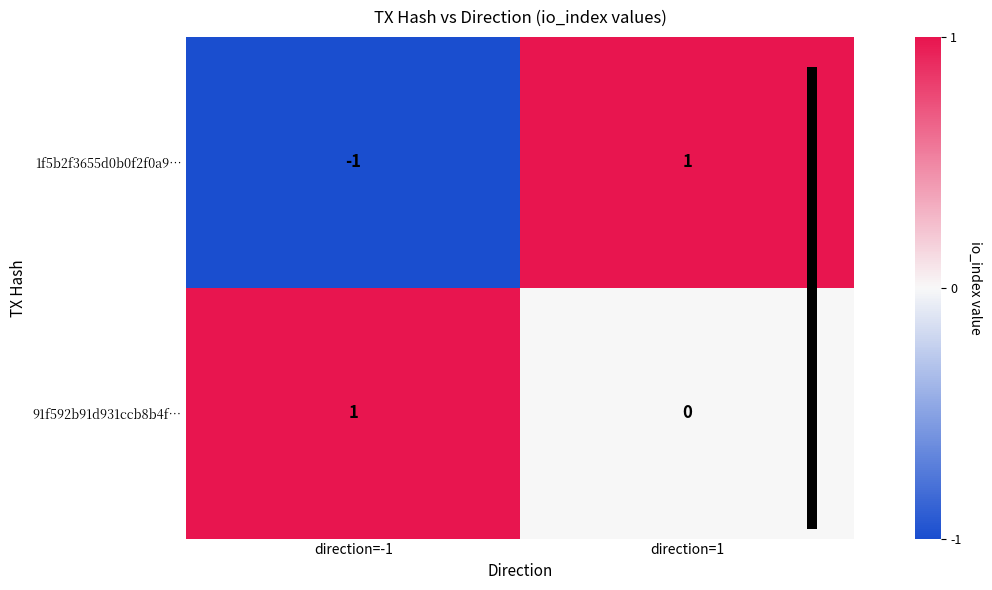

Which series has the largest range (max minus min)?

1f5b2f3655d0b0f2f0a9…